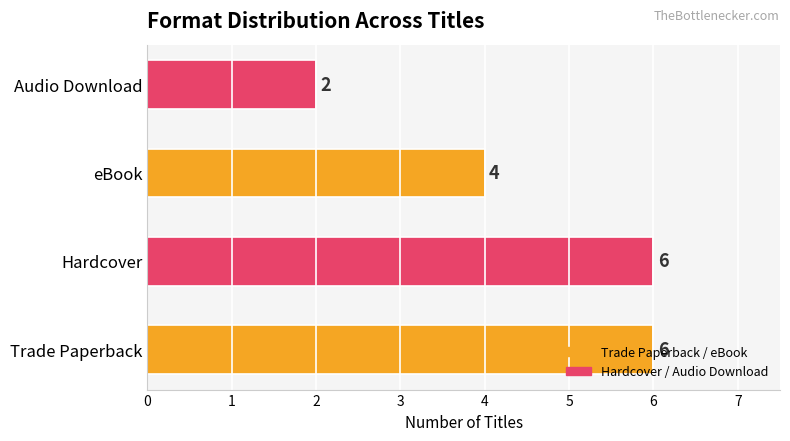

What is the difference between the maximum and minimum values?

4